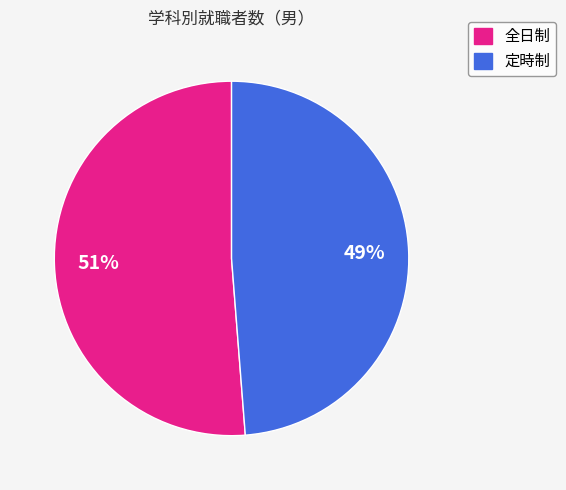

Rank the categories by value from lowest to highest.

定時制, 全日制